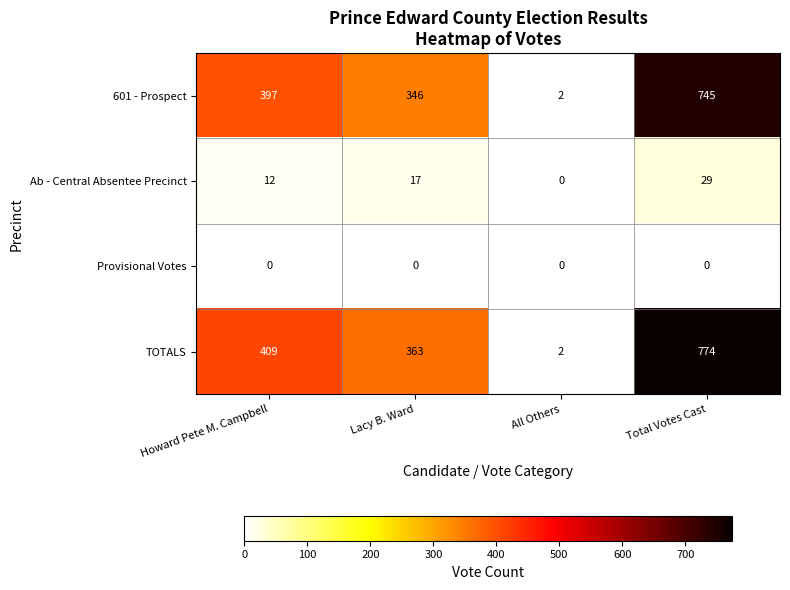

What is the difference between the Ab - Central Absentee Precinct values at Howard Pete M. Campbell and Total Votes Cast?

17